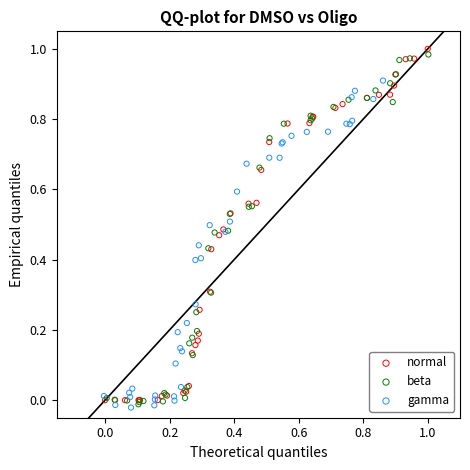

What are all the series names shown in the legend?

normal, beta, gamma